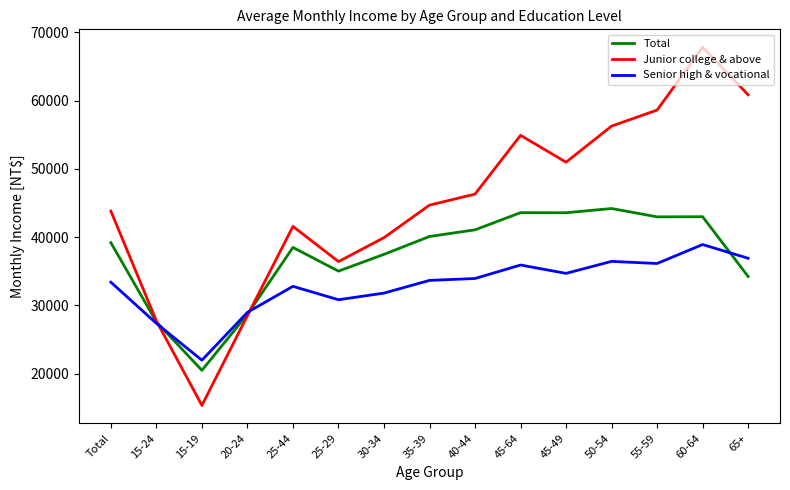

At which category is the sum across all series the highest?

60-64